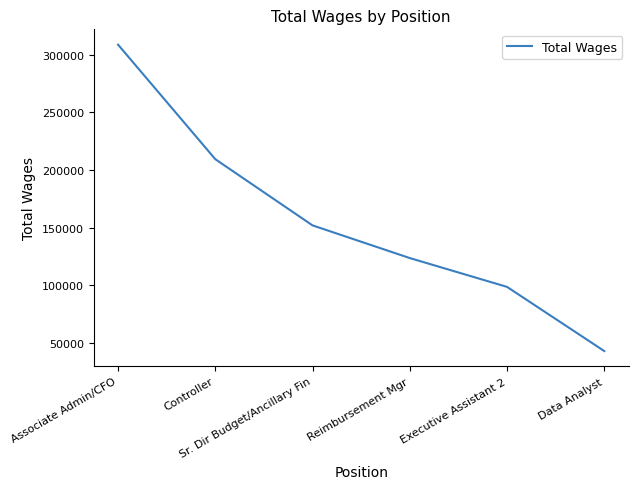

Which category has the highest value across all series?

Associate Admin/CFO